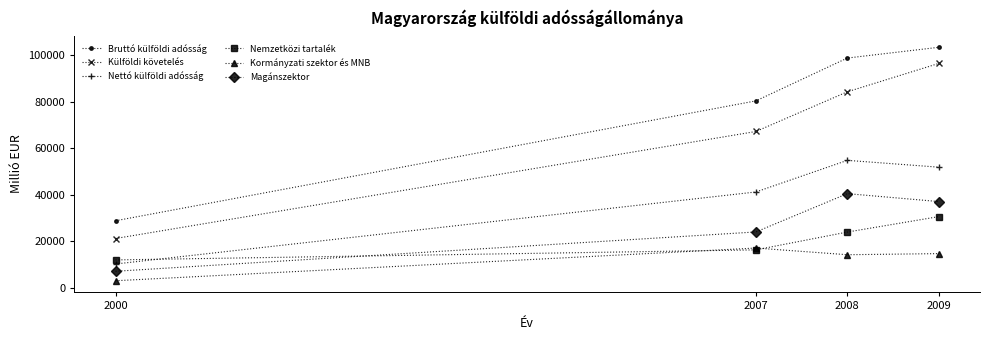

Rank the categories by Bruttó külföldi adósság value from lowest to highest.

2000, 2007, 2008, 2009